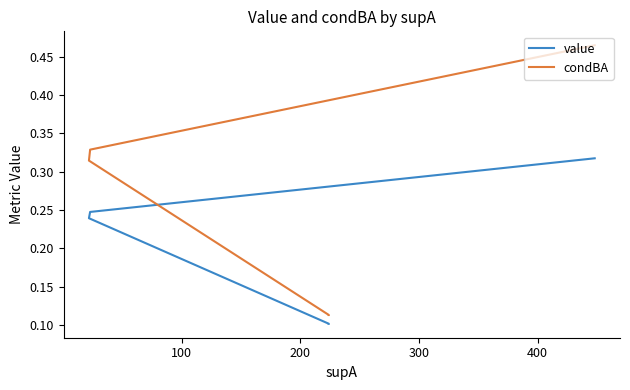

What is the maximum value for value?

0.3